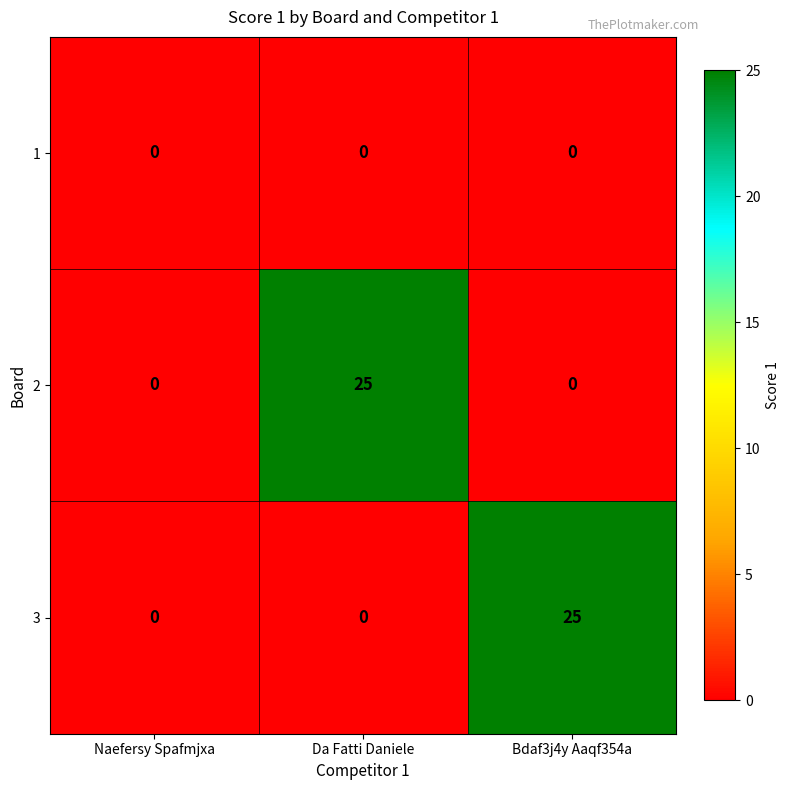

Reading right to left, list all the values displayed in this chart.

1: 0	0	0
2: 0	25	0
3: 25	0	0